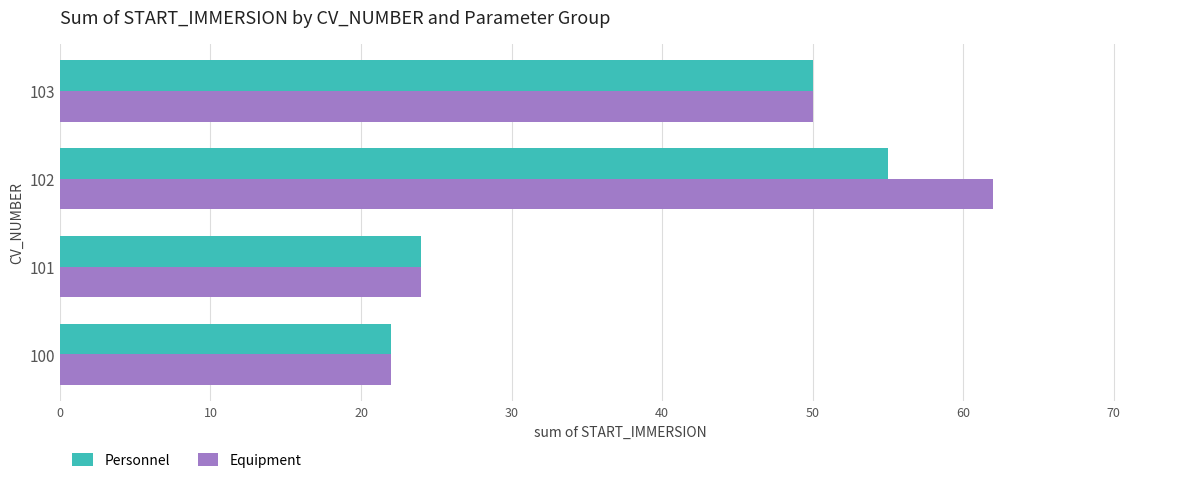

Which series has the largest total across all categories?

Equipment